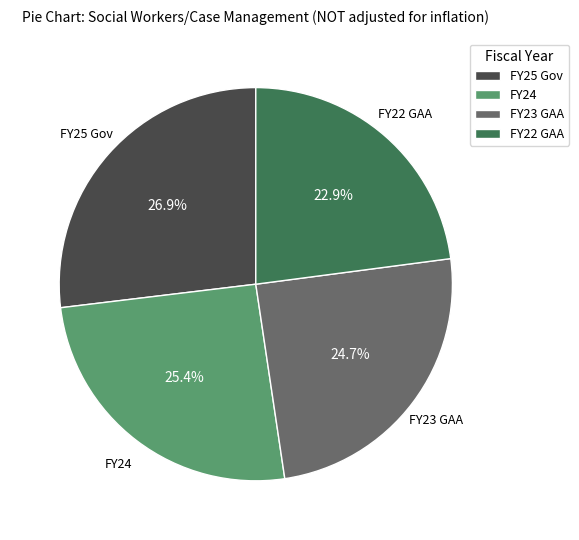

Approximately how many times larger is the value at FY22 GAA compared to FY24?

0.9